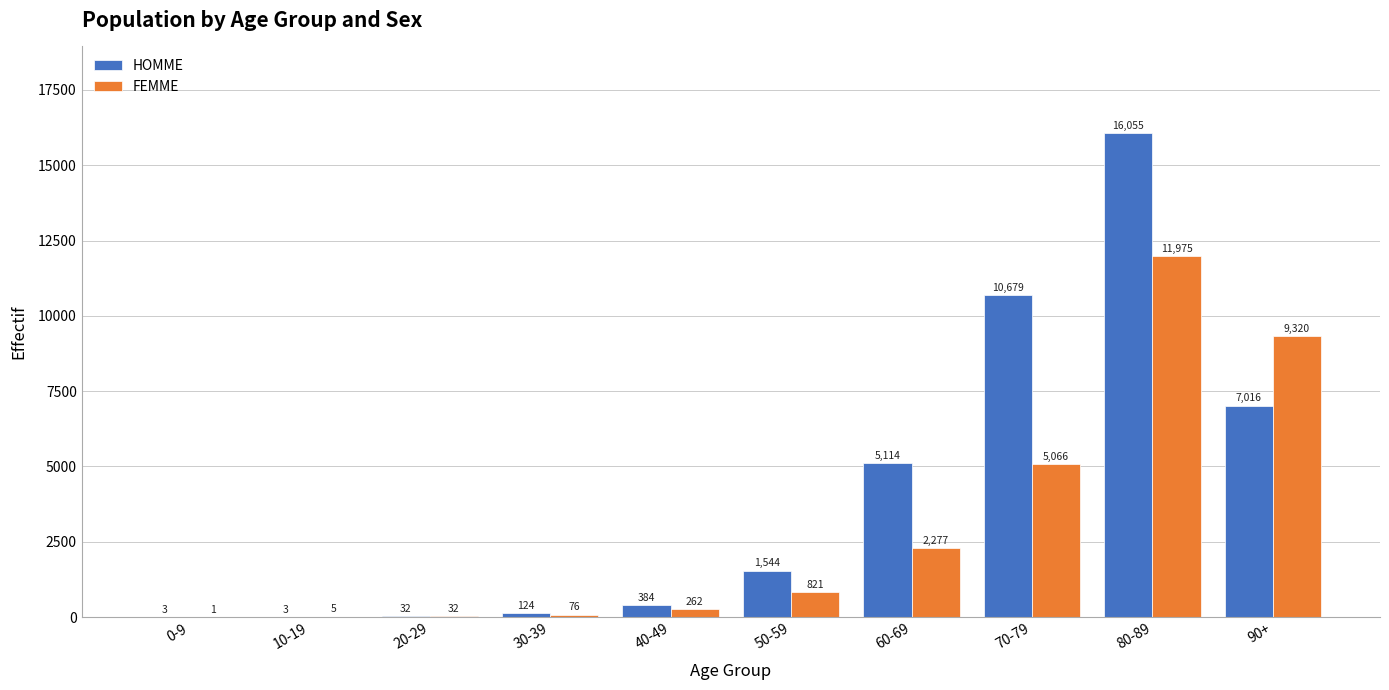

Which label corresponds to the largest value in the chart?

80-89